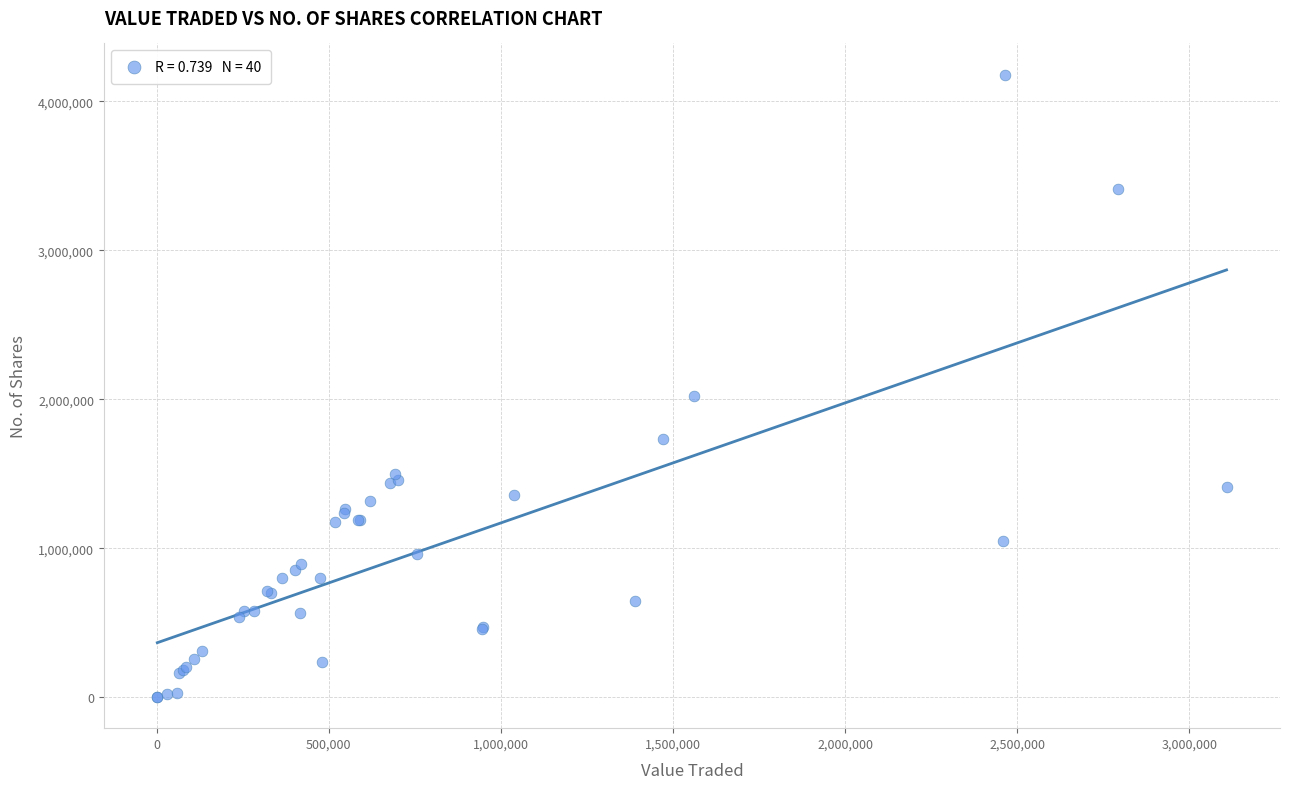

What Y value in the scatter plot is closest to 2090315?

2020820